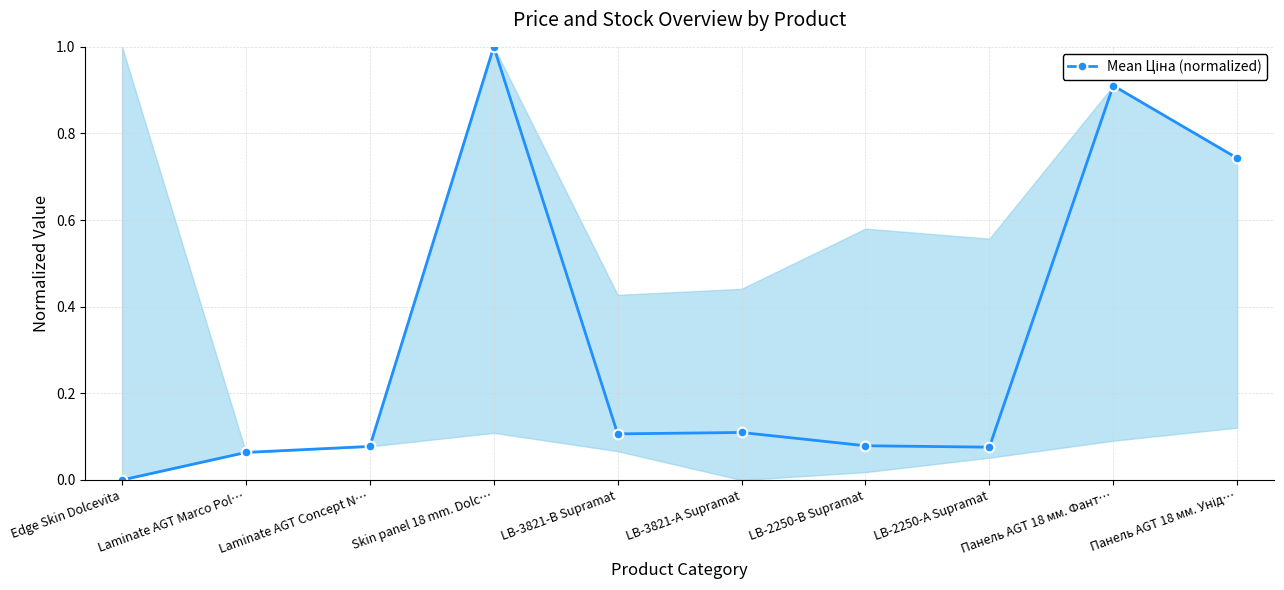

What is the sum of all values?

3.2